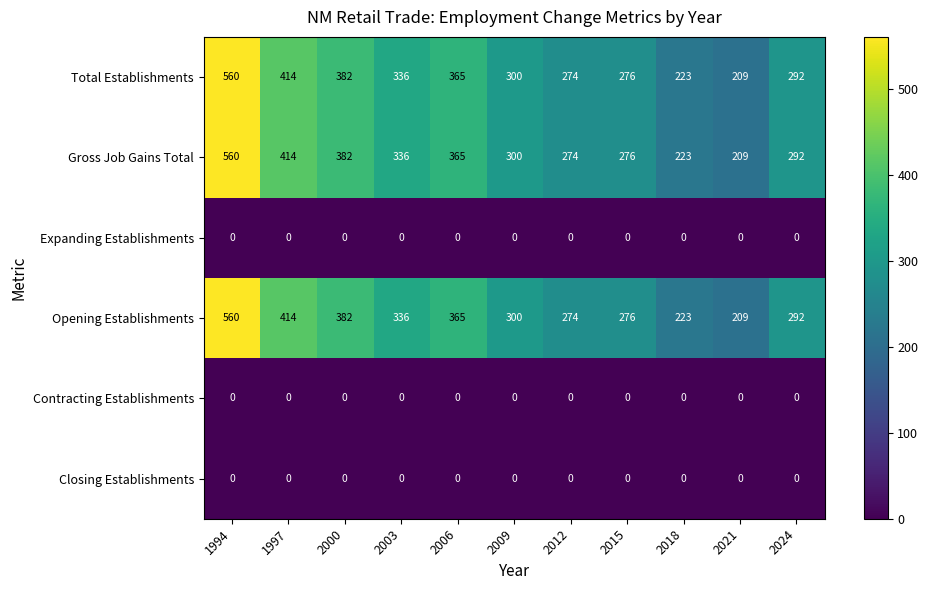

At how many categories does at least one series exceed 330?

5